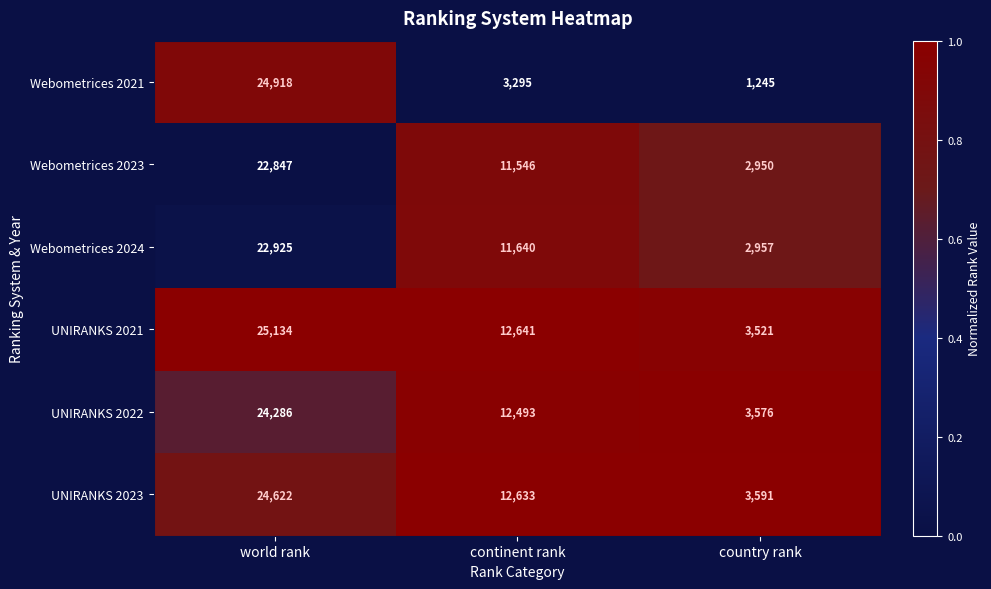

Rank the categories by Webometrices 2023 value from lowest to highest.

country rank, continent rank, world rank